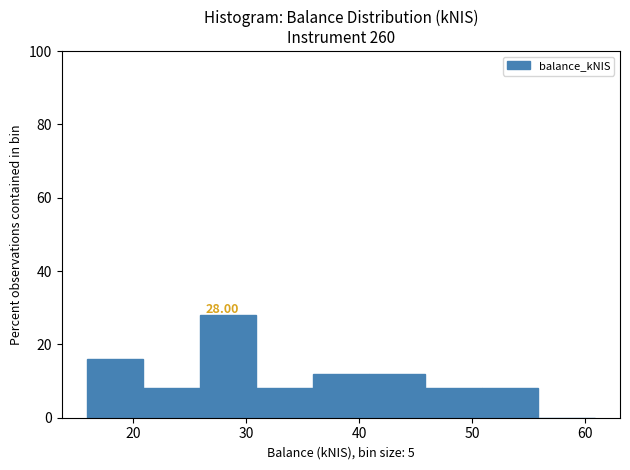

Over which range of the x-axis is the bar tallest?

26 to 31